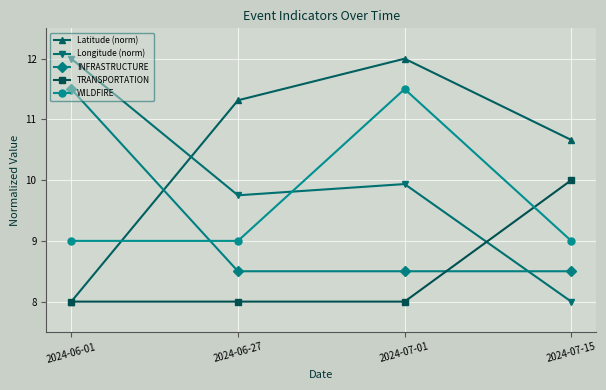

How many values in the Longitude (norm) series are below 9?

1